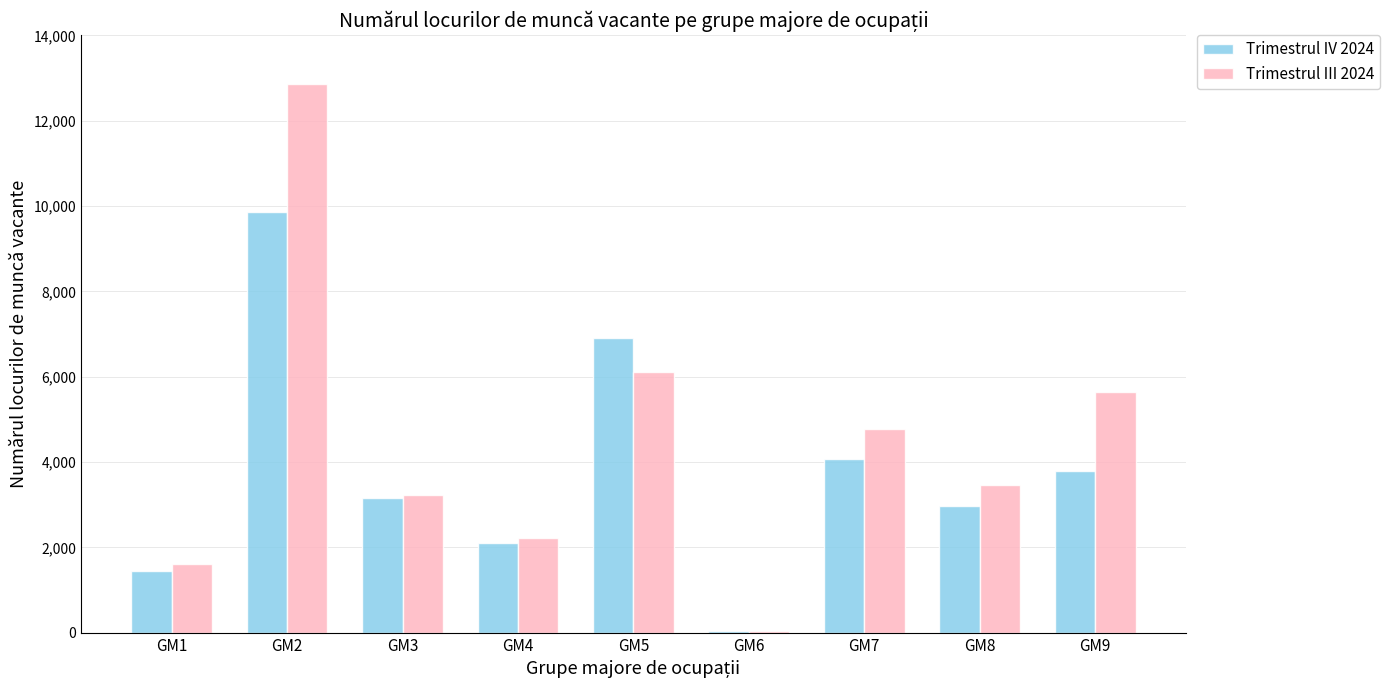

Reading right to left, what are all the values shown in this chart?

Trimestrul IV 2024: GM9=3791	GM8=2966	GM7=4064	GM6=36	GM5=6904	GM4=2094	GM3=3145	GM2=9848	GM1=1455
Trimestrul III 2024: GM9=5635	GM8=3464	GM7=4766	GM6=50	GM5=6121	GM4=2225	GM3=3228	GM2=12858	GM1=1600